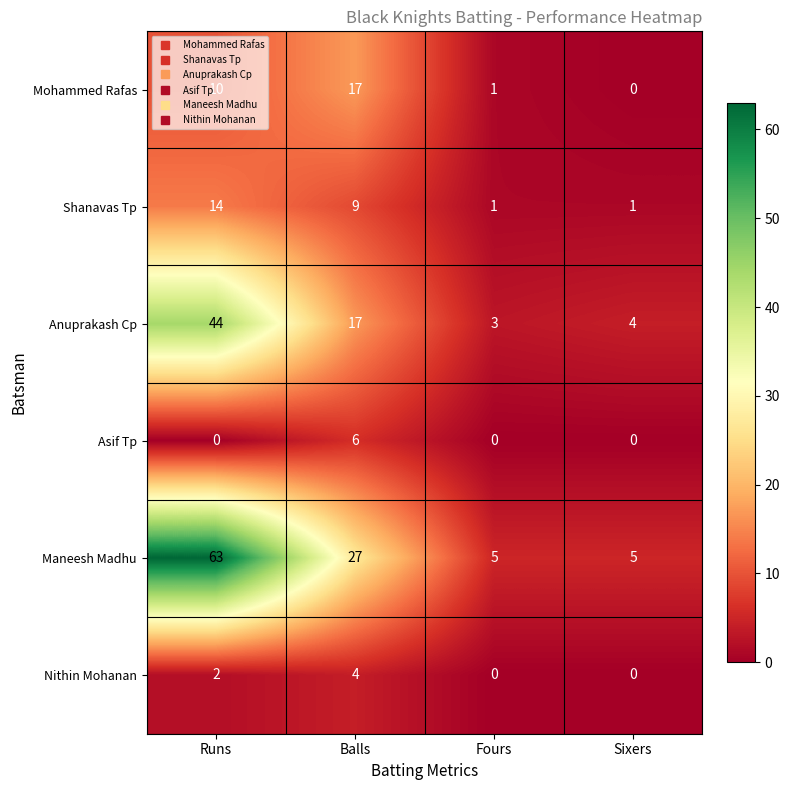

What is the sum of all Nithin Mohanan values?

6